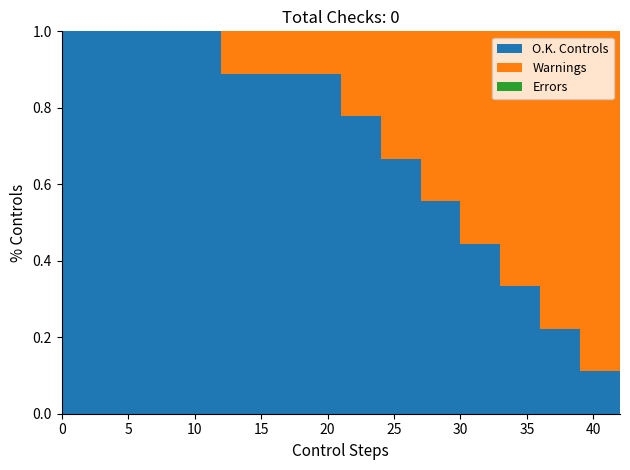

Reading left to right, list all the values displayed in this chart.

O.K. Controls: 0=9	3=9	6=9	9=9	12=8	15=8	18=8	21=7	24=6	27=5	30=4	33=3	36=2	39=1	42=0
Warnings: 0=0	3=0	6=0	9=0	12=1	15=1	18=1	21=2	24=3	27=4	30=5	33=6	36=7	39=8	42=8
Errors: 0=0	3=0	6=0	9=0	12=0	15=0	18=0	21=0	24=0	27=0	30=0	33=0	36=0	39=0	42=1